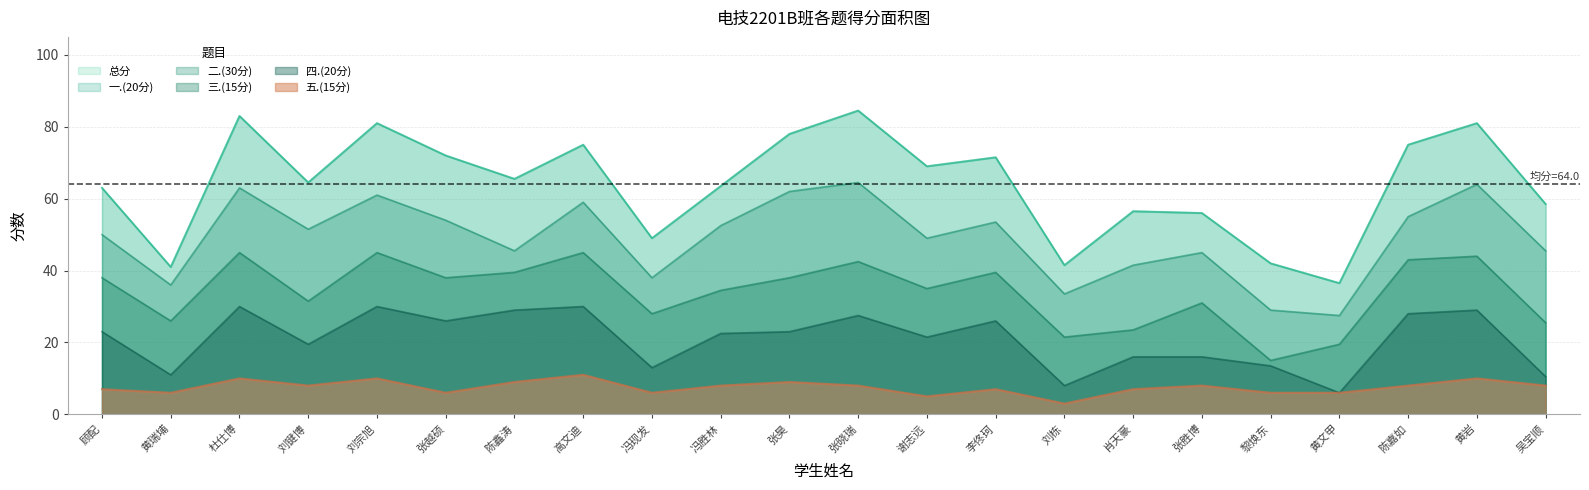

What is the sum of the 三.(15分) values at 刘栋 and 杜仕博?

66.5